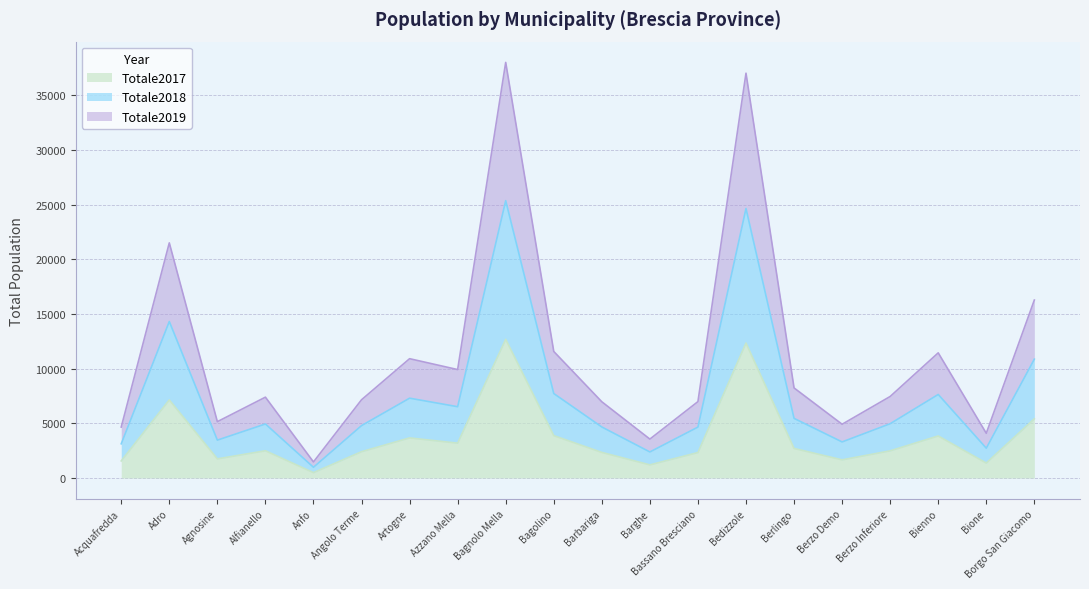

What is the label of the 6th point from the left?

Angolo Terme